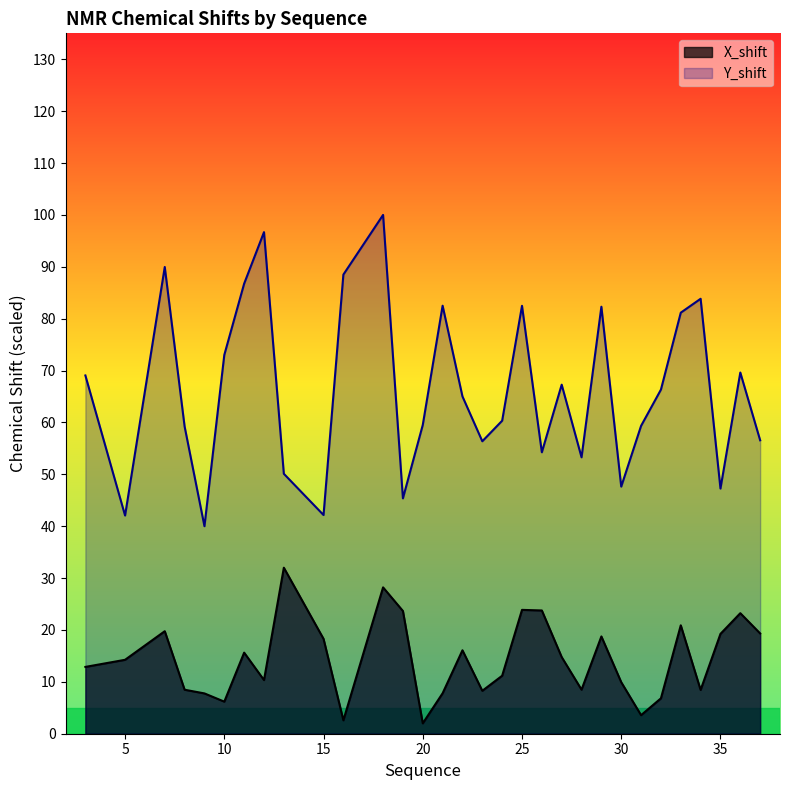

At how many categories does at least one series exceed 29?

31